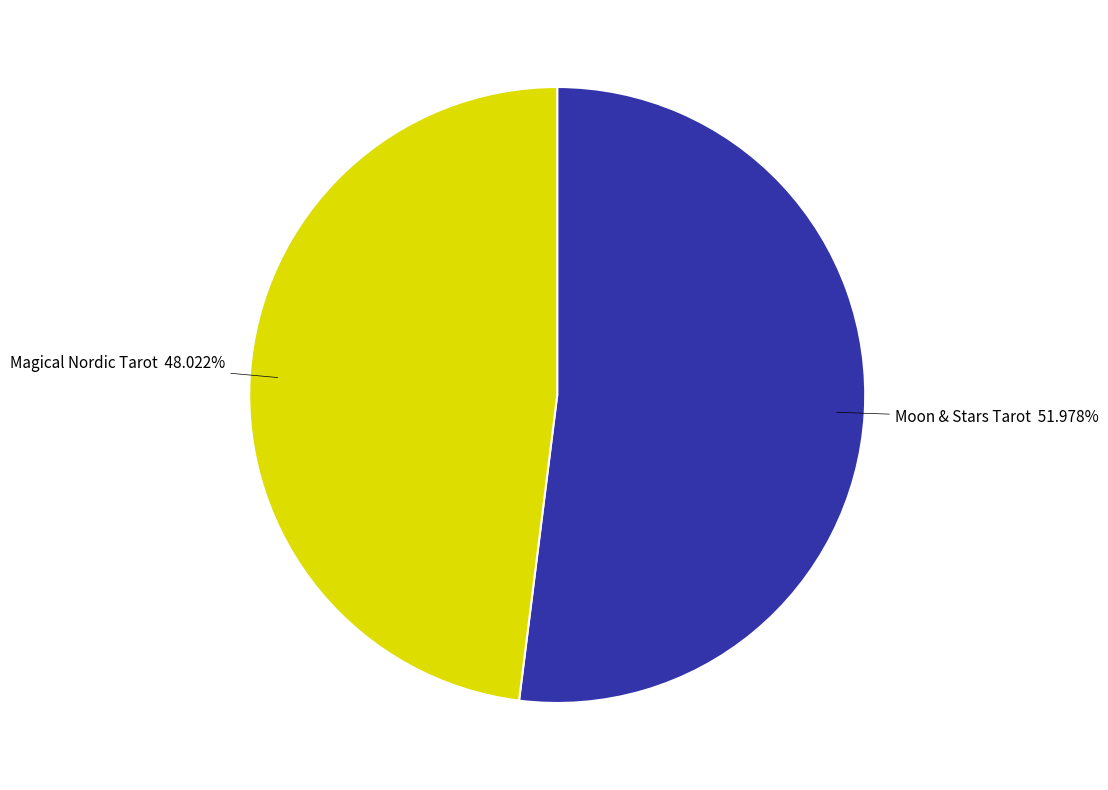

Does Magical Nordic Tarot represent more than half of the total?

No